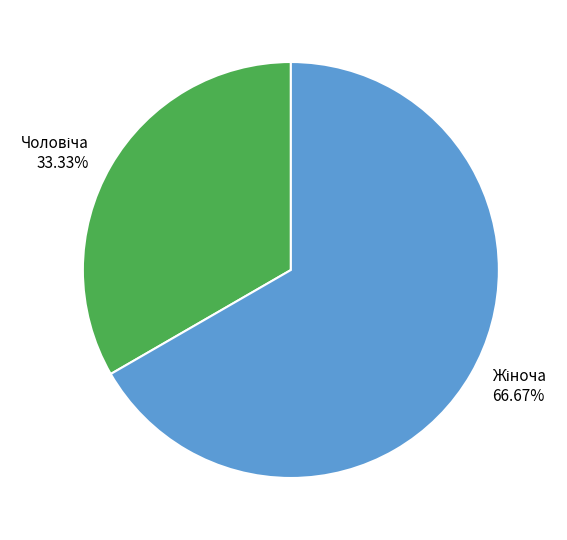

Is there a majority slice in this chart?

Yes